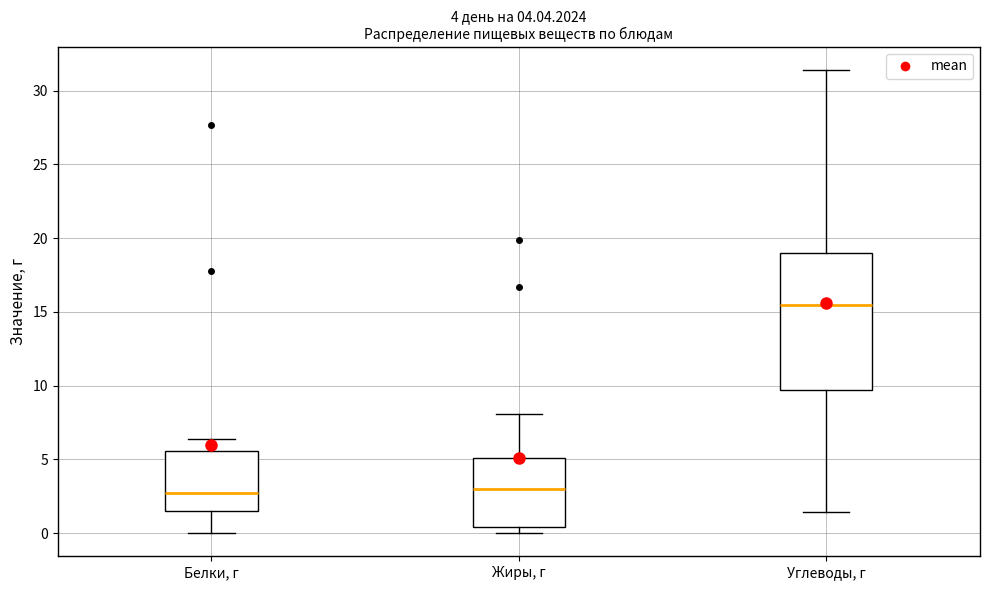

Which box is the tallest, from its lower edge to its upper edge?

Углеводы, г